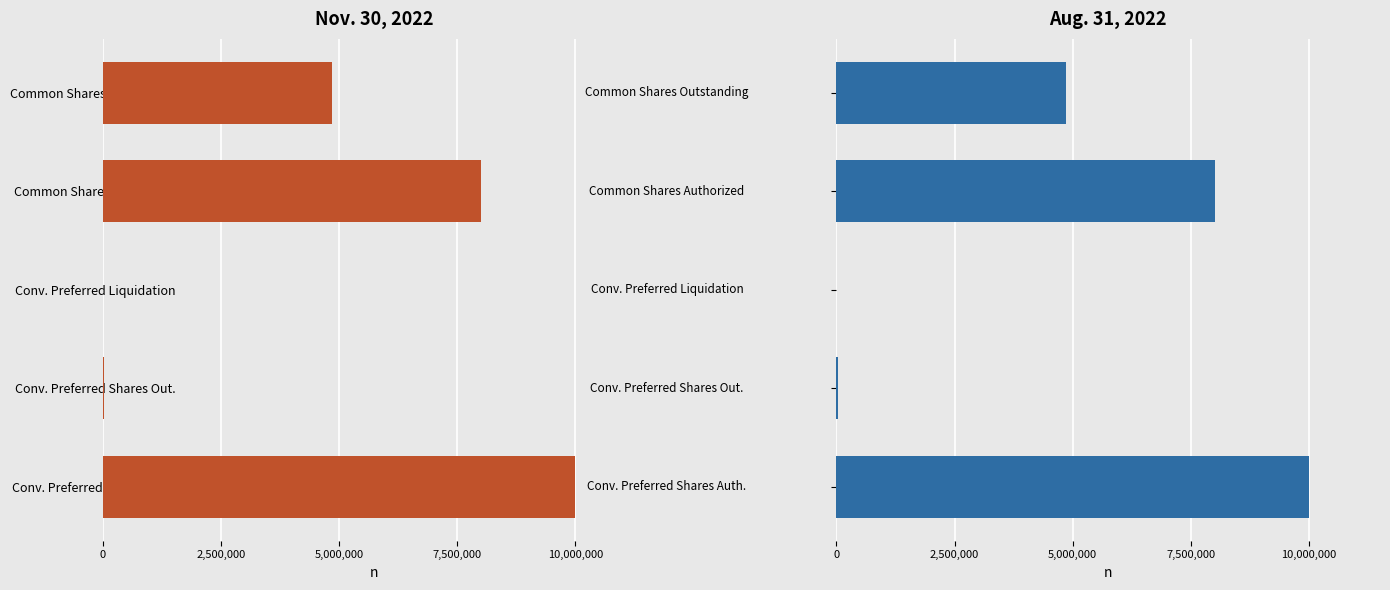

Rank the series by their maximum value, from lowest to highest.

Nov. 30, 2022, Aug. 31, 2022